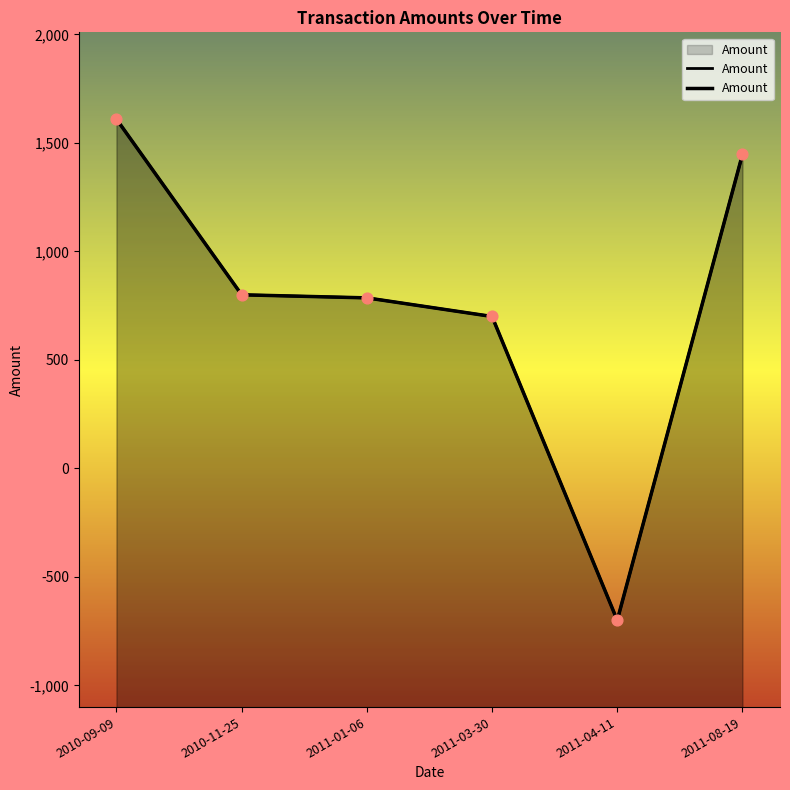

What is the change in value from 2011-01-06 to 2011-03-30?

-85.8